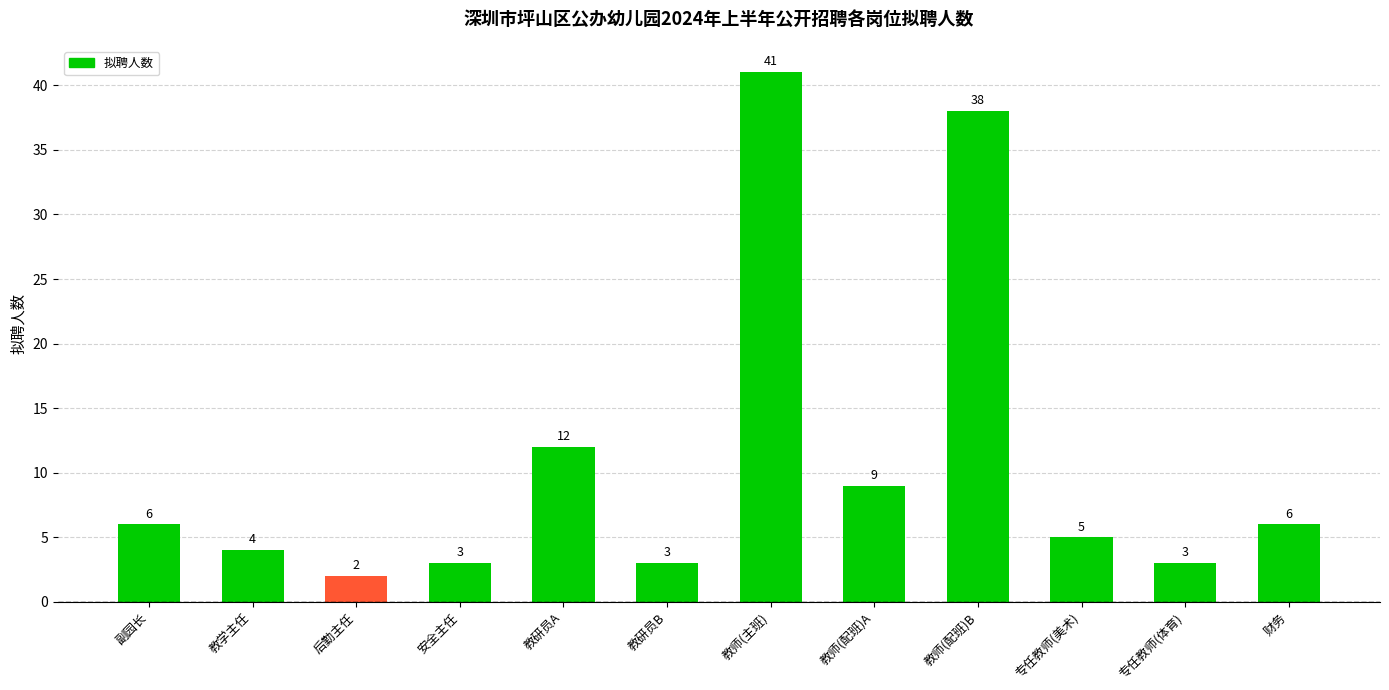

What is the difference between the second highest and minimum values?

36